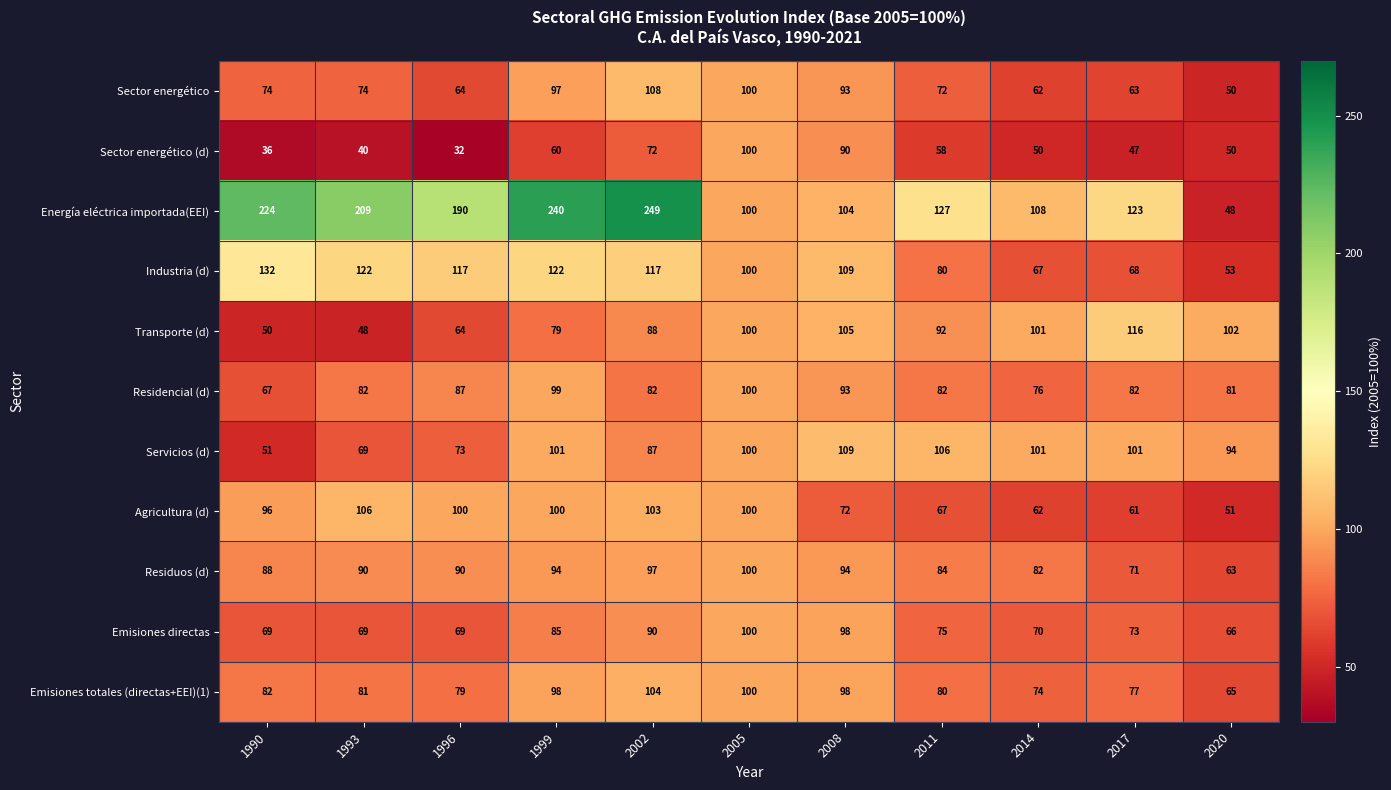

Is it true that Energía eléctrica importada(EEI) equals 240 at 1999?

True